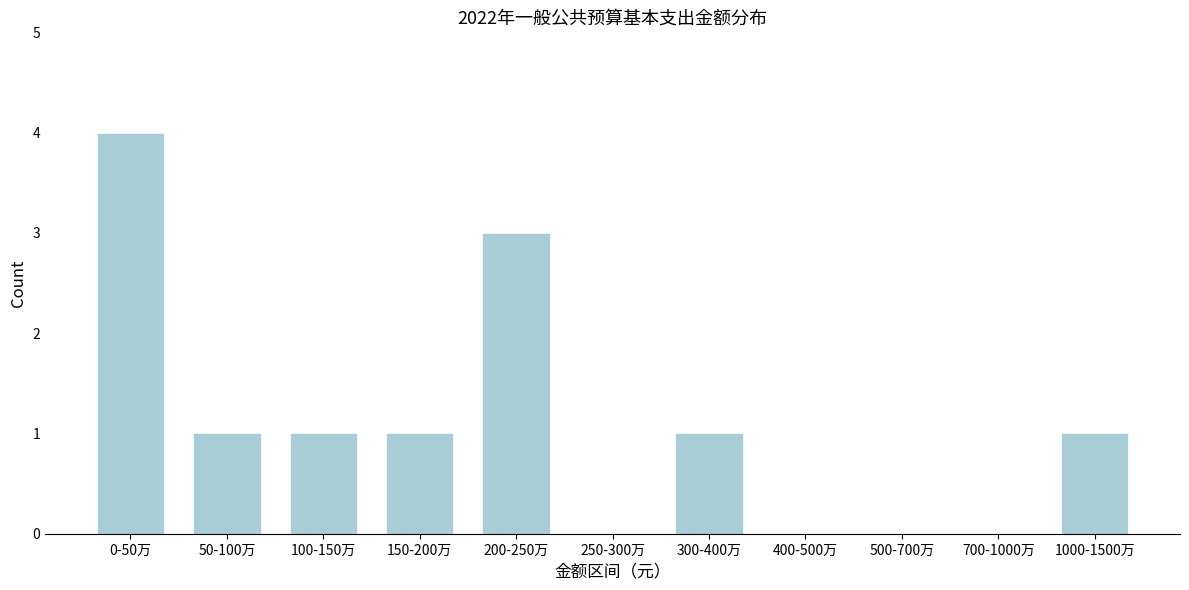

Reading left to right, what are all the values shown in this chart?

0-50万=4	50-100万=1	100-150万=1	150-200万=1	200-250万=3	250-300万=0	300-400万=1	400-500万=0	500-700万=0	700-1000万=0	1000-1500万=1